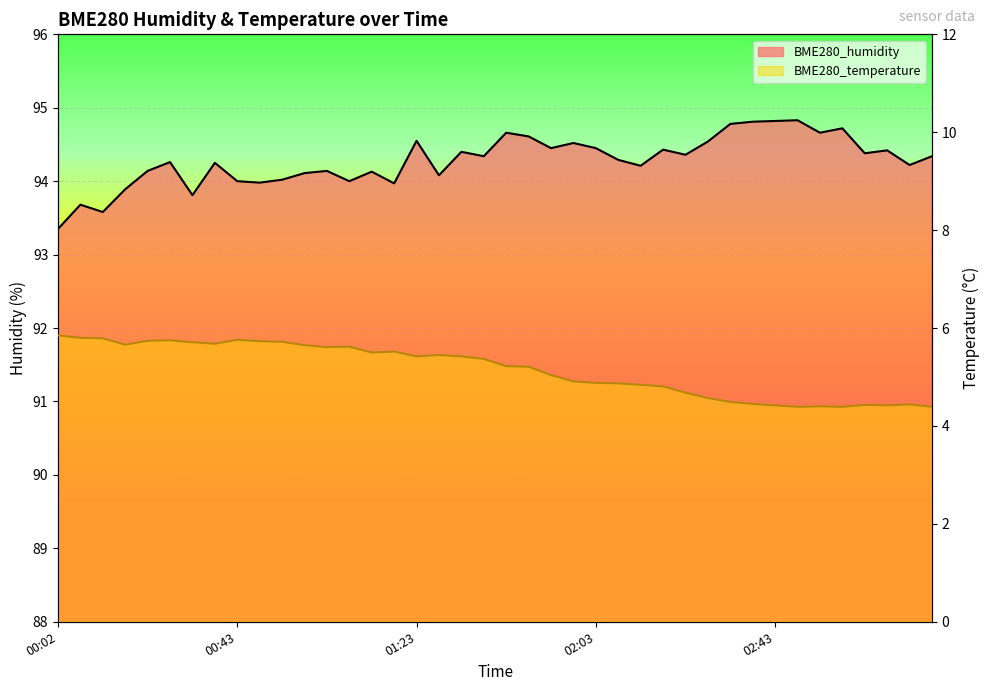

How many values in the BME280_humidity series exceed 94?

31